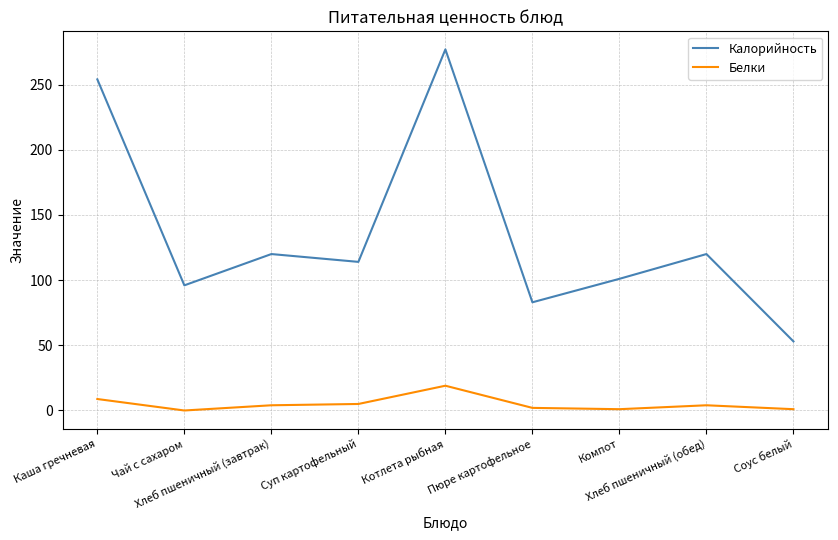

What is the difference between the maximum and minimum values in the Белки series?

19.0